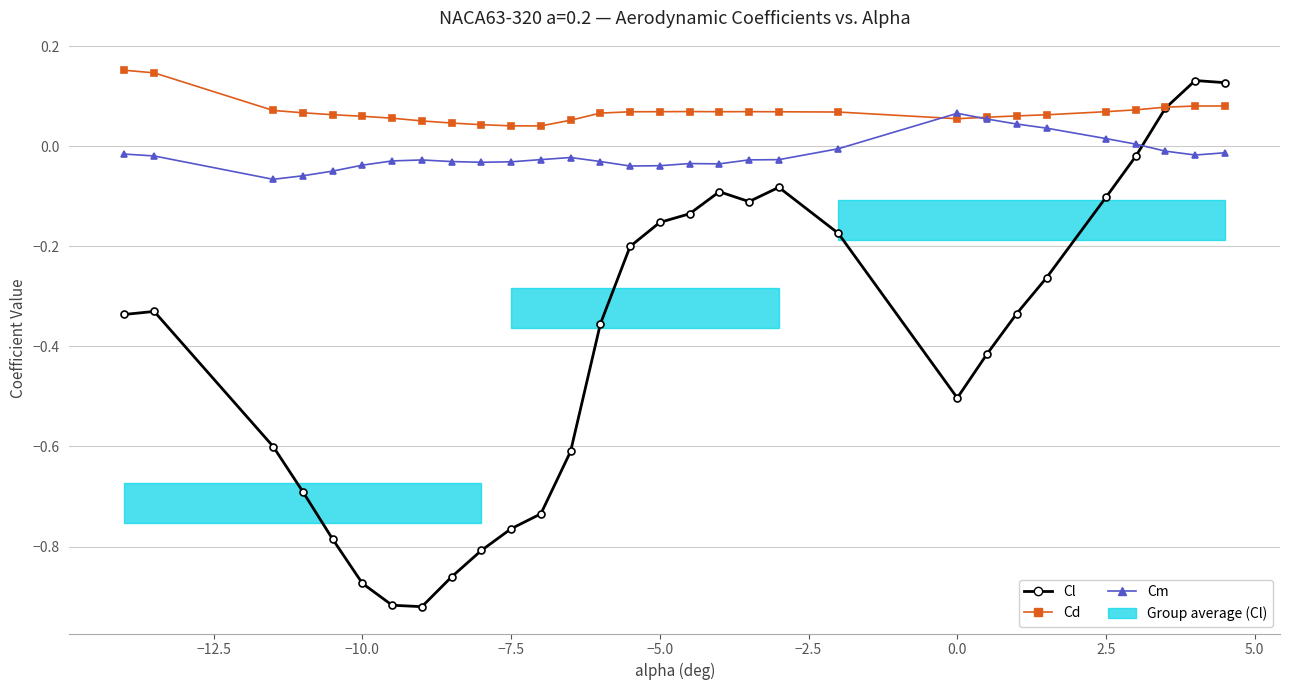

How many lines are shown in the chart?

3